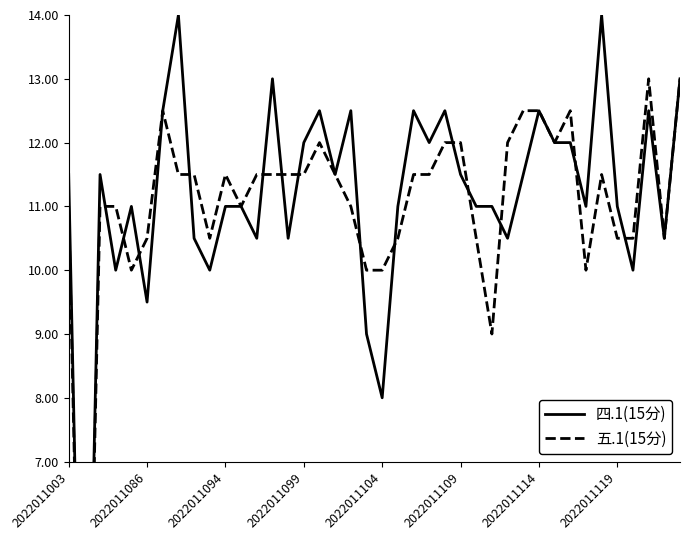

Rank the series at 11 from lowest to highest value.

四.1(15分), 五.1(15分)